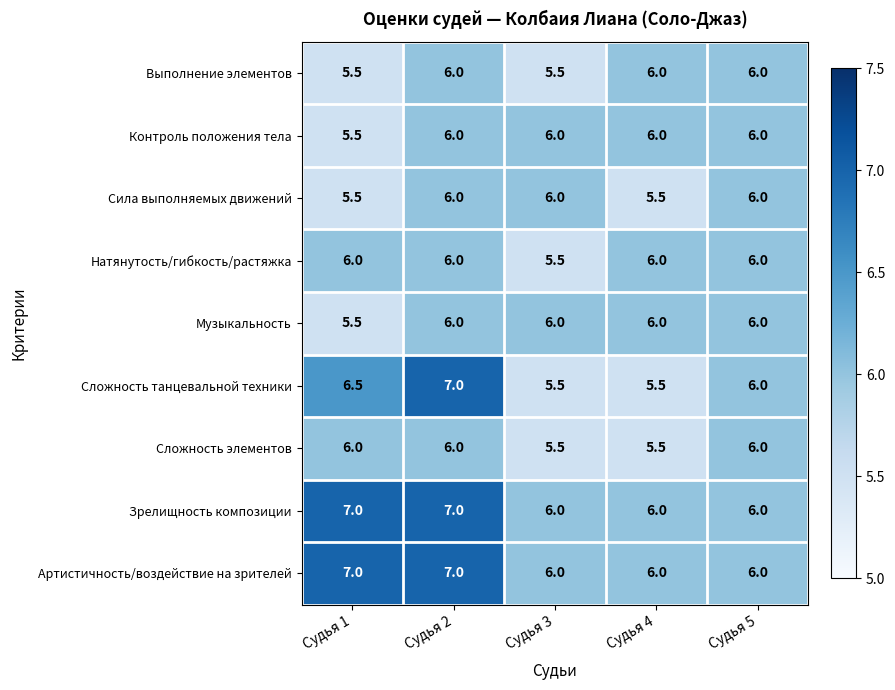

The Сложность элементов series shows 5.5 at Судья 4. True or false?

True